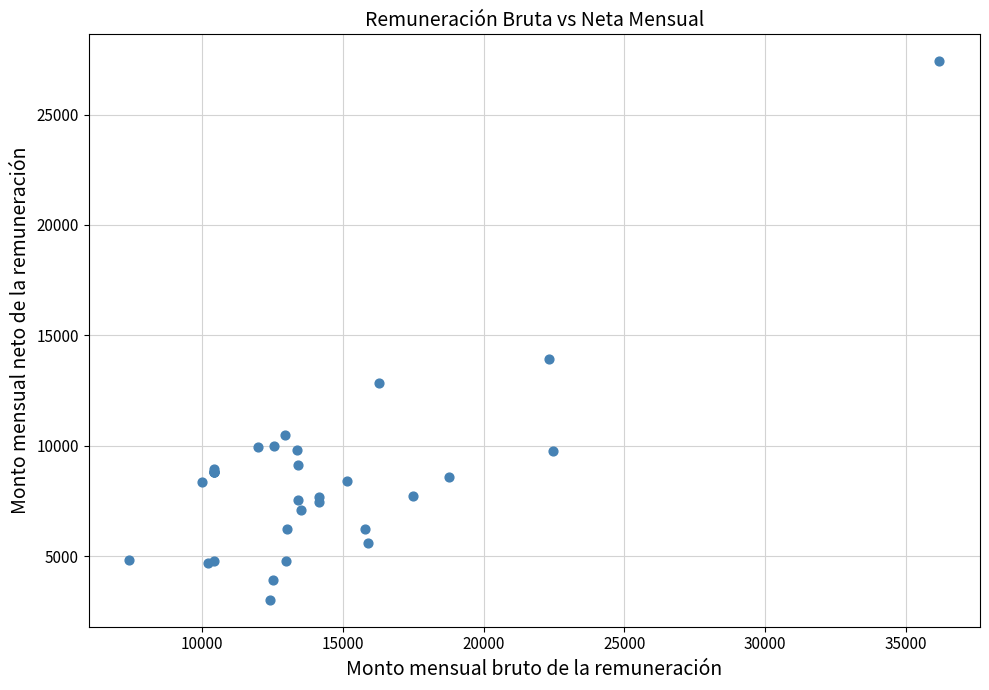

What Y value in the scatter plot is closest to 15218?

13924.1